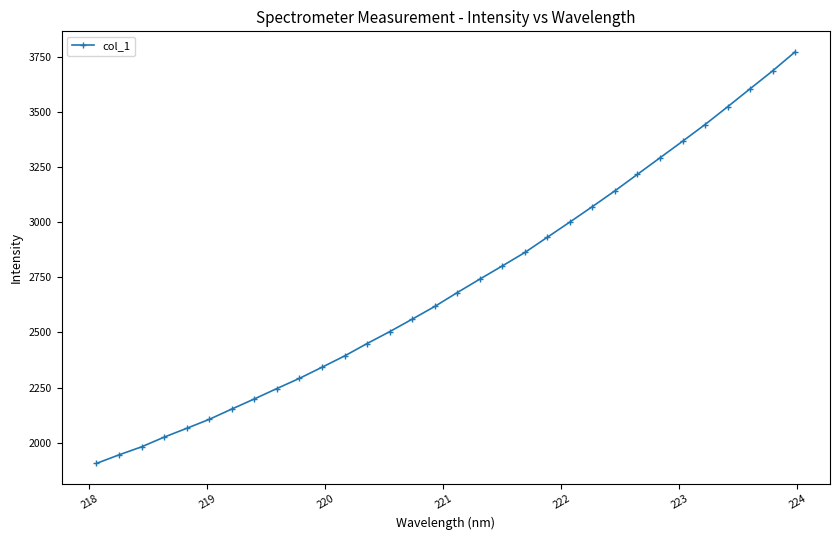

What is the value of the 18th point from the left?

2741.8